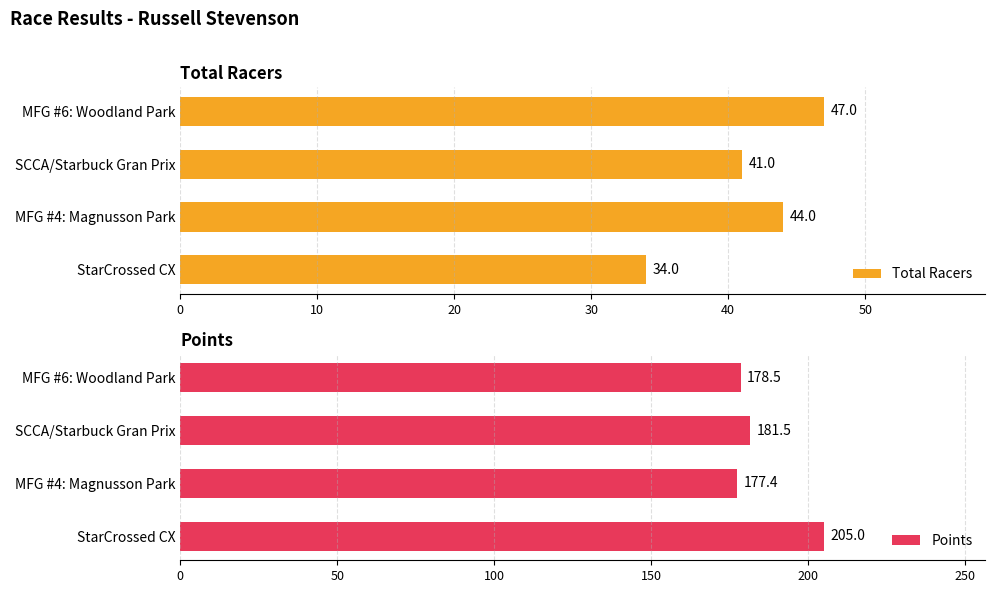

What is the approximate value of Total Racers at StarCrossed CX, to the nearest 5?

35